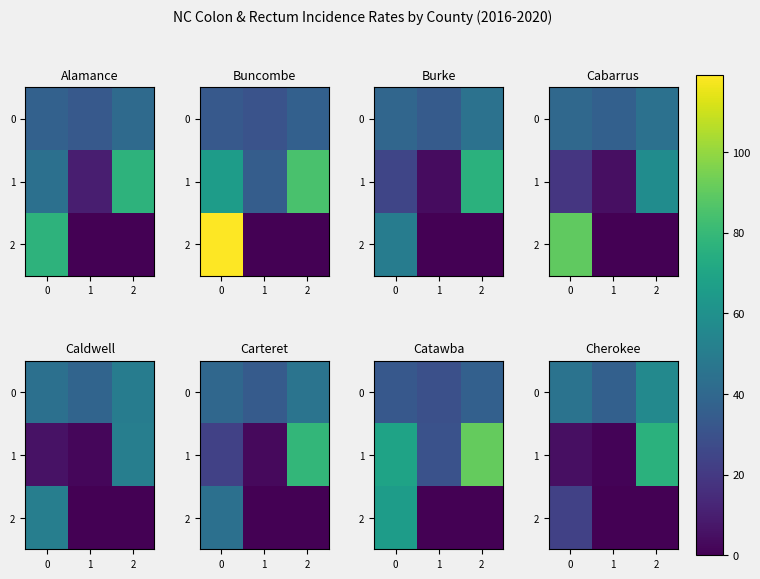

What is the average value of the 0 series?

45.9